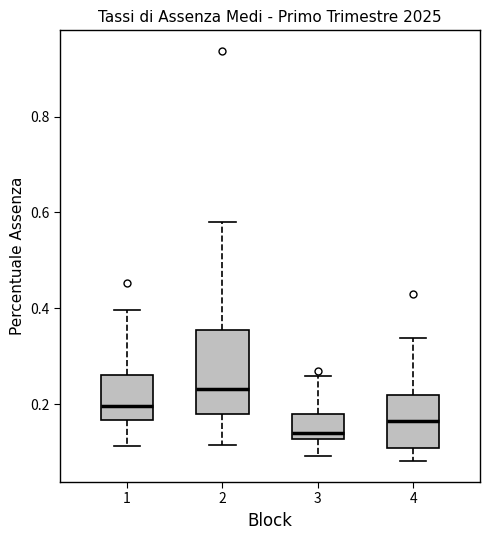

Comparing the boxes themselves (not the whiskers), which one is the tallest?

2